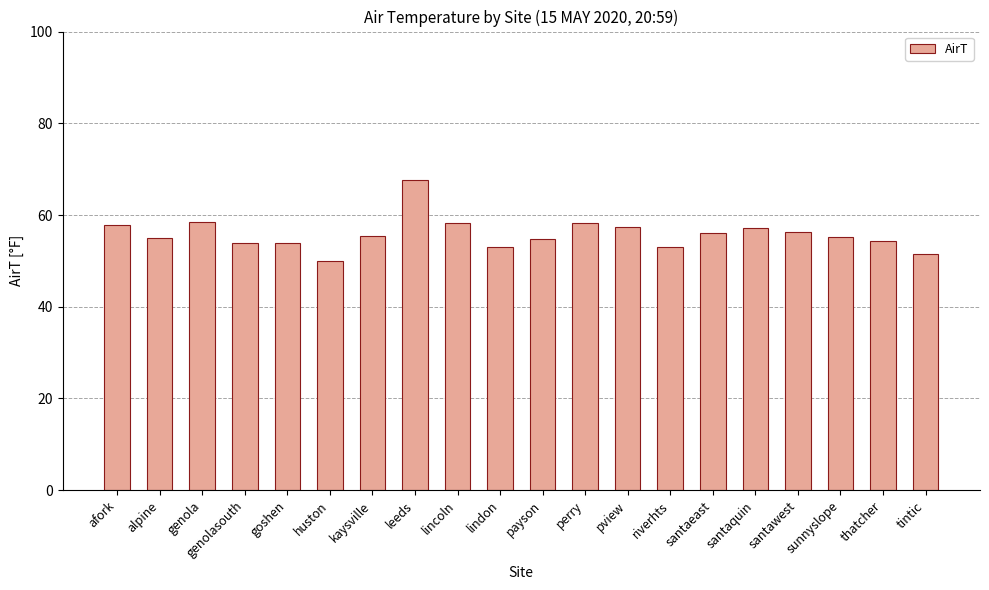

Approximately how many times larger is the value at leeds compared to santawest?

1.2